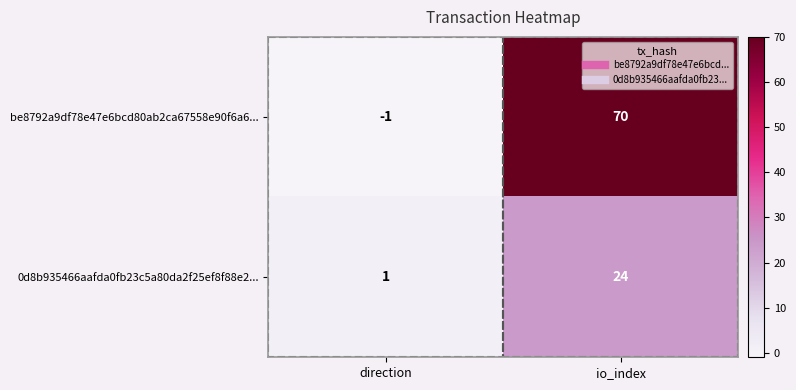

What is the difference between the maximum and minimum values in the be8792a9df78e47e6bcd80ab2ca67558e90f6a6... series?

71